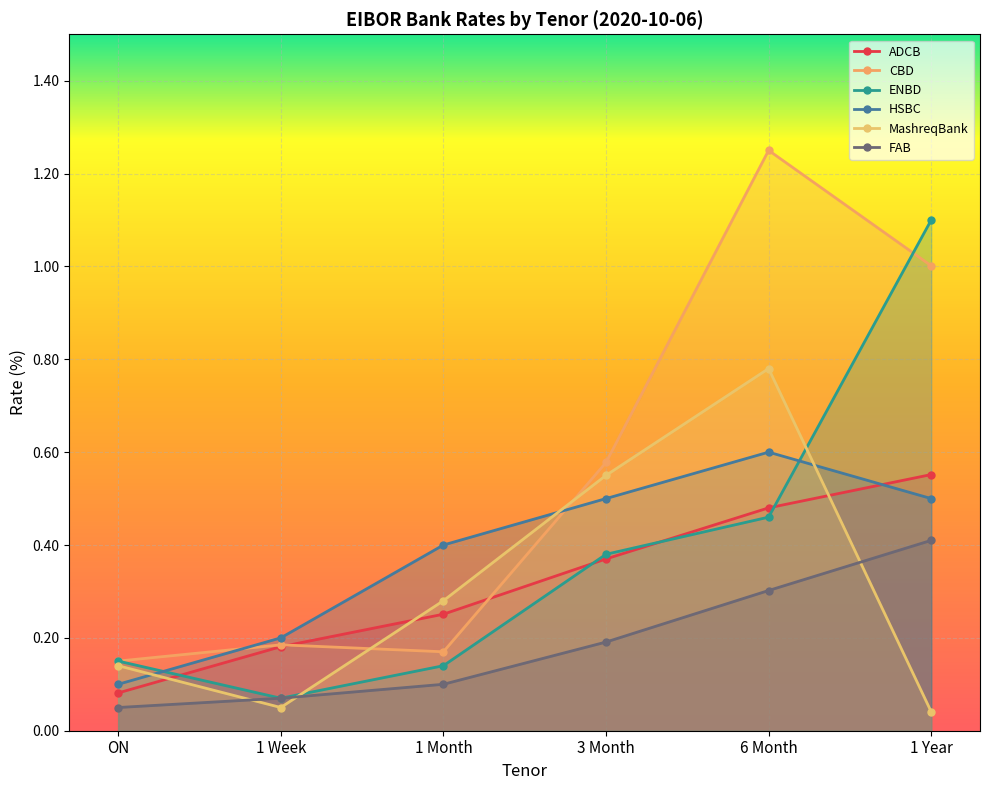

What is the average value of the CBD series?

0.6